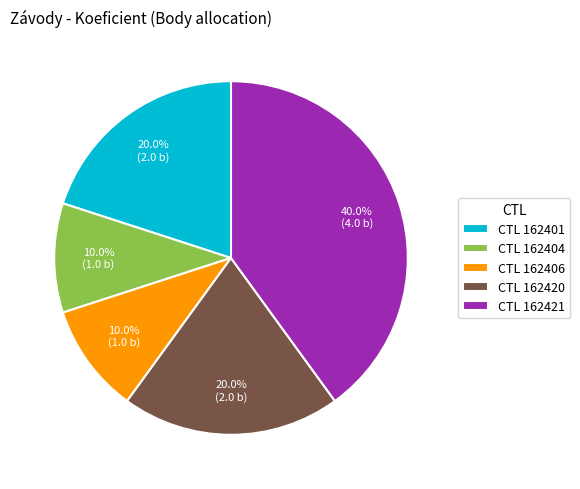

Which slice is the largest?

CTL 162421